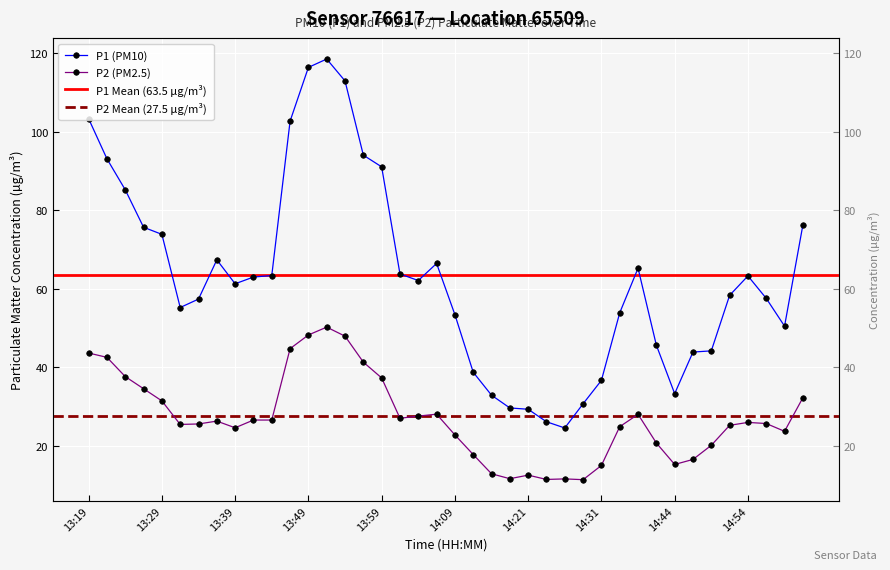

Reading left to right, transcribe all the data shown in this chart.

P1: 13:19=103.3	13:22=93.1	13:24=85.2	13:27=75.7	13:29=73.8	13:32=55.2	13:34=57.4	13:37=67.3	13:39=61.2	13:41=63.0	13:44=63.4	13:47=102.7	13:49=116.4	13:52=118.5	13:54=113.0	13:57=94.0	13:59=91.0	14:02=63.8	14:04=62.1	14:07=66.4	14:09=53.4	14:12=38.7	14:16=32.9	14:19=29.6	14:21=29.3	14:24=26.1	14:26=24.5	14:29=30.7	14:31=36.6	14:37=53.9	14:39=65.2	14:42=45.6	14:44=33.2	14:47=43.9	14:49=44.1	14:52=58.3	14:54=63.2	14:57=57.5	14:59=50.5	15:02=76.2
P2: 13:19=43.6	13:22=42.5	13:24=37.6	13:27=34.5	13:29=31.4	13:32=25.4	13:34=25.5	13:37=26.2	13:39=24.6	13:41=26.5	13:44=26.5	13:47=44.7	13:49=48.2	13:52=50.2	13:54=47.9	13:57=41.3	13:59=37.2	14:02=27.0	14:04=27.5	14:07=28.0	14:09=22.7	14:12=17.7	14:16=12.8	14:19=11.6	14:21=12.5	14:24=11.4	14:26=11.5	14:29=11.3	14:31=14.9	14:37=24.8	14:39=28.0	14:42=20.7	14:44=15.2	14:47=16.5	14:49=20.1	14:52=25.2	14:54=25.9	14:57=25.6	14:59=23.6	15:02=32.2